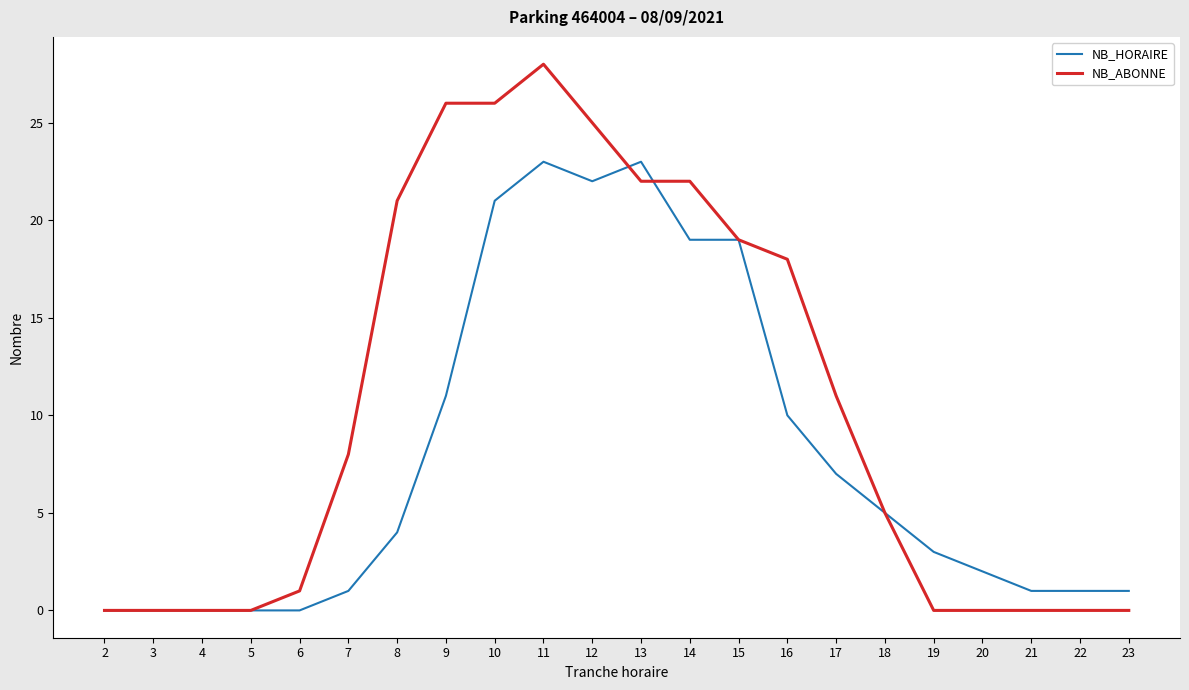

The NB_ABONNE series shows 29 at 8. True or false?

False